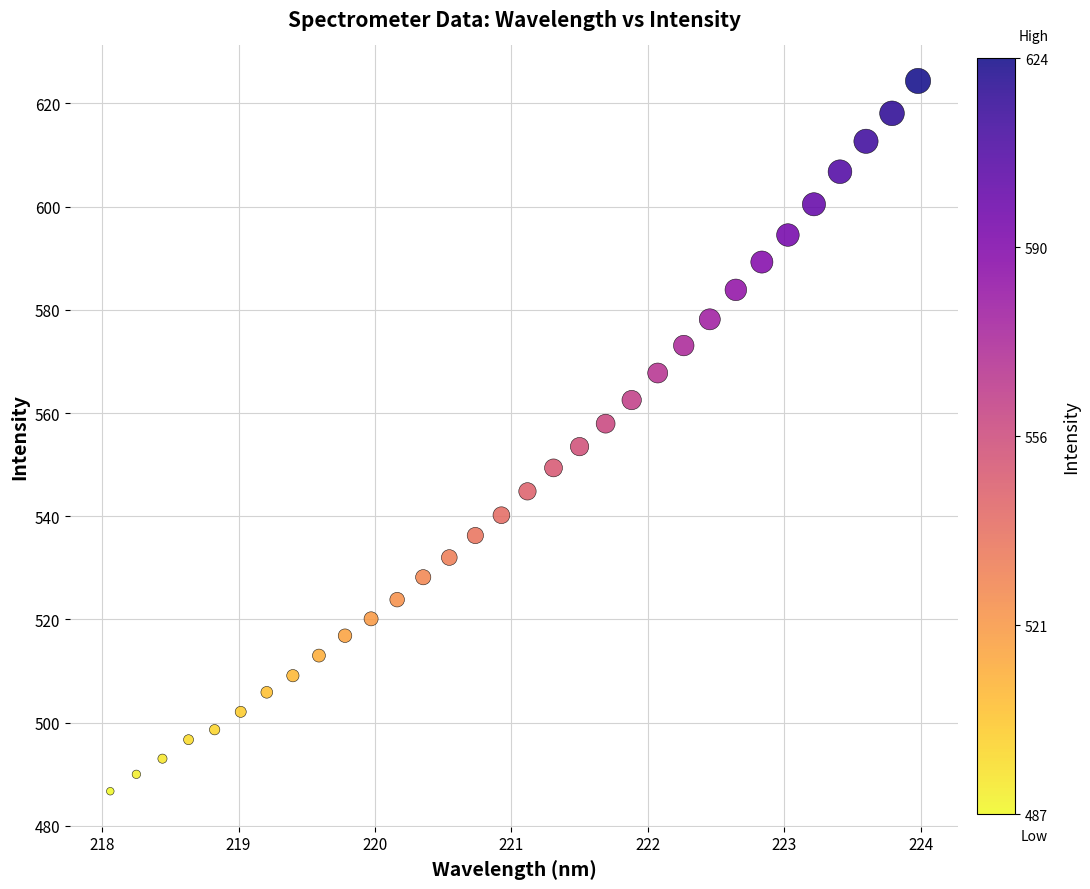

What is the range of X values (max minus min)?

5.9